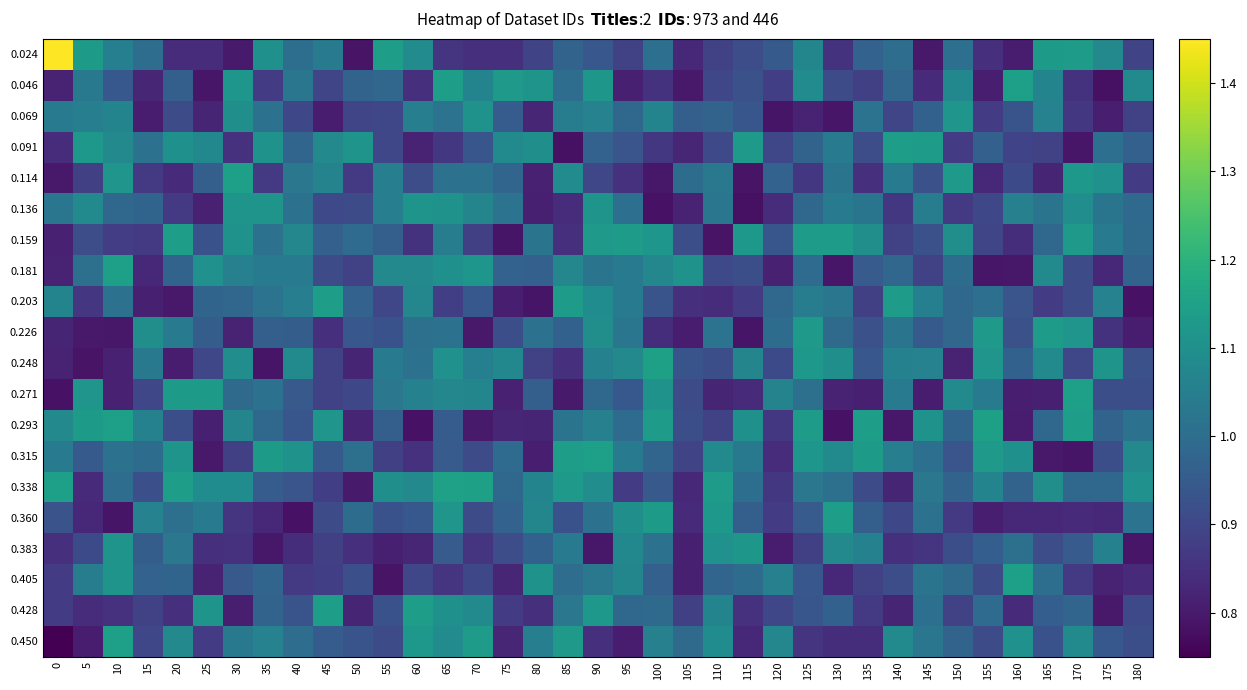

Rank the series at 30 from lowest to highest value.

0.024, 0.428, 0.226, 0.091, 0.383, 0.360, 0.315, 0.405, 0.203, 0.271, 0.450, 0.181, 0.293, 0.338, 0.248, 0.069, 0.159, 0.136, 0.046, 0.114